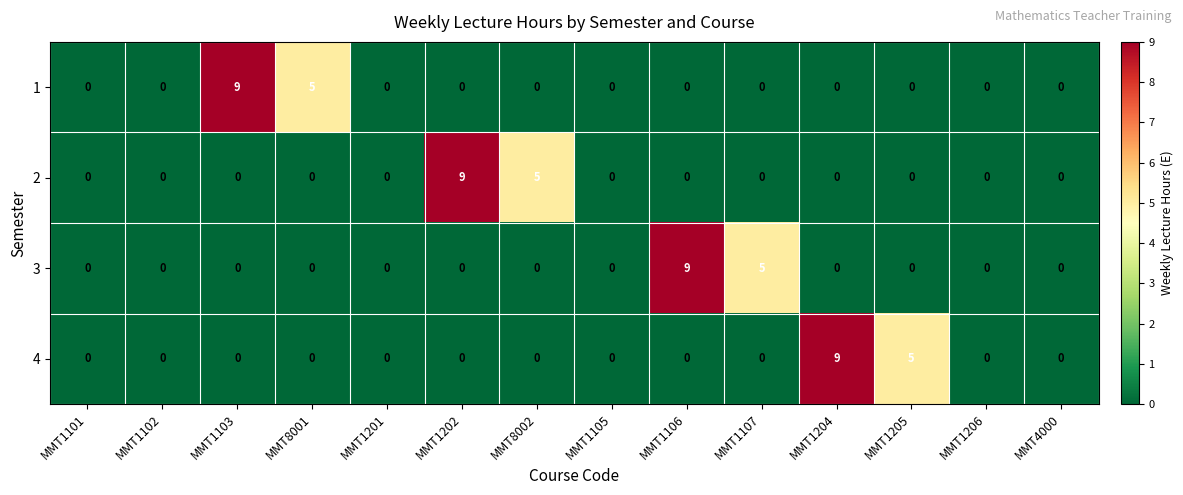

Which series changed the most between MMT1107 and MMT4000?

3